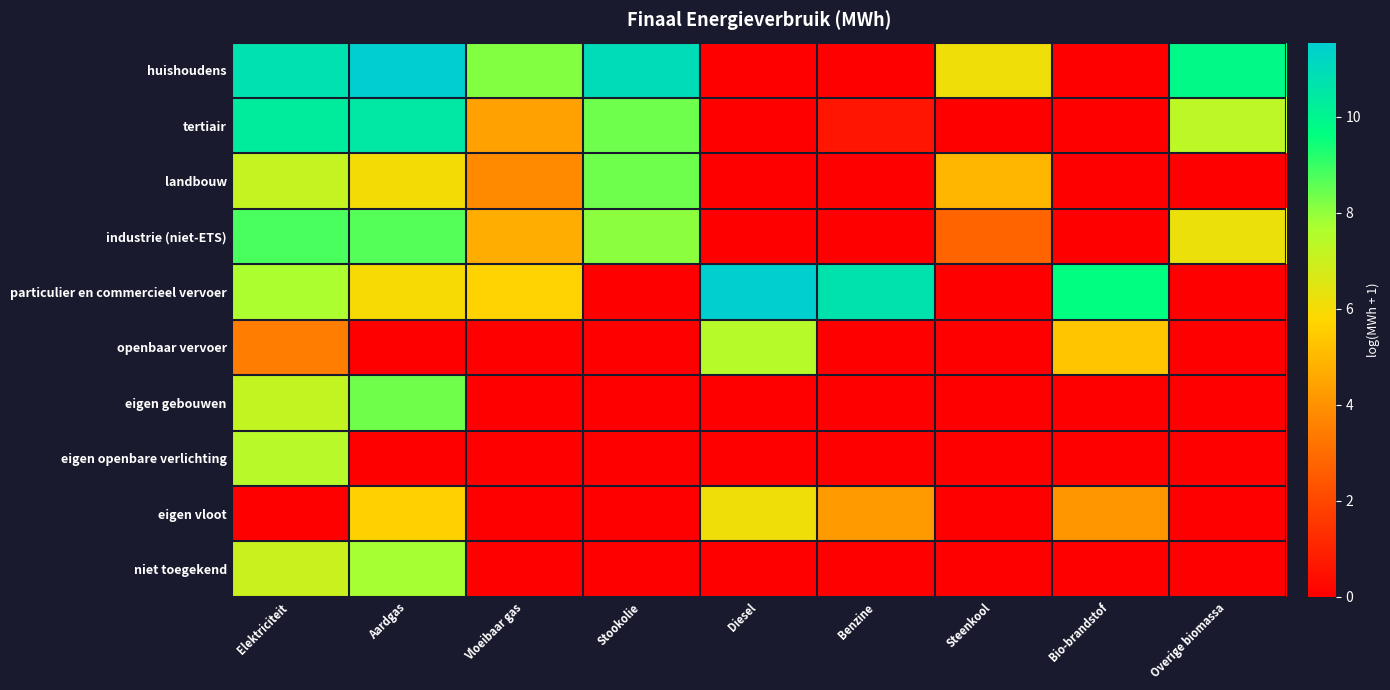

Reading left to right, extract all data points from this chart.

huishoudens: Elektriciteit=10.8	Aardgas=11.5	Vloeibaar gas=8.2	Stookolie=10.9	Diesel=0.0	Benzine=0.0	Steenkool=6.1	Bio-brandstof=0.0	Overige biomassa=9.8
tertiair: Elektriciteit=10.3	Aardgas=10.5	Vloeibaar gas=4.4	Stookolie=8.4	Diesel=0.0	Benzine=0.6	Steenkool=0.0	Bio-brandstof=0.0	Overige biomassa=7.3
landbouw: Elektriciteit=7.1	Aardgas=6.0	Vloeibaar gas=3.8	Stookolie=8.4	Diesel=0.0	Benzine=0.0	Steenkool=5.0	Bio-brandstof=0.0	Overige biomassa=0.0
industrie (niet-ETS): Elektriciteit=8.8	Aardgas=8.7	Vloeibaar gas=4.7	Stookolie=8.1	Diesel=0.0	Benzine=0.0	Steenkool=2.8	Bio-brandstof=0.0	Overige biomassa=6.2
particulier en commercieel vervoer: Elektriciteit=7.7	Aardgas=5.9	Vloeibaar gas=5.7	Stookolie=0.0	Diesel=11.5	Benzine=10.7	Steenkool=0.0	Bio-brandstof=9.6	Overige biomassa=0.0
openbaar vervoer: Elektriciteit=3.5	Aardgas=0.0	Vloeibaar gas=0.0	Stookolie=0.0	Diesel=7.5	Benzine=0.0	Steenkool=0.0	Bio-brandstof=5.3	Overige biomassa=0.0
eigen gebouwen: Elektriciteit=7.2	Aardgas=8.4	Vloeibaar gas=0.0	Stookolie=0.0	Diesel=0.0	Benzine=0.0	Steenkool=0.0	Bio-brandstof=0.0	Overige biomassa=0.0
eigen openbare verlichting: Elektriciteit=7.4	Aardgas=0.0	Vloeibaar gas=0.0	Stookolie=0.0	Diesel=0.0	Benzine=0.0	Steenkool=0.0	Bio-brandstof=0.0	Overige biomassa=0.0
eigen vloot: Elektriciteit=0.0	Aardgas=5.6	Vloeibaar gas=0.0	Stookolie=0.0	Diesel=6.1	Benzine=4.2	Steenkool=0.0	Bio-brandstof=4.1	Overige biomassa=0.0
niet toegekend: Elektriciteit=7.0	Aardgas=7.8	Vloeibaar gas=0.0	Stookolie=0.0	Diesel=0.0	Benzine=0.0	Steenkool=0.0	Bio-brandstof=0.0	Overige biomassa=0.0